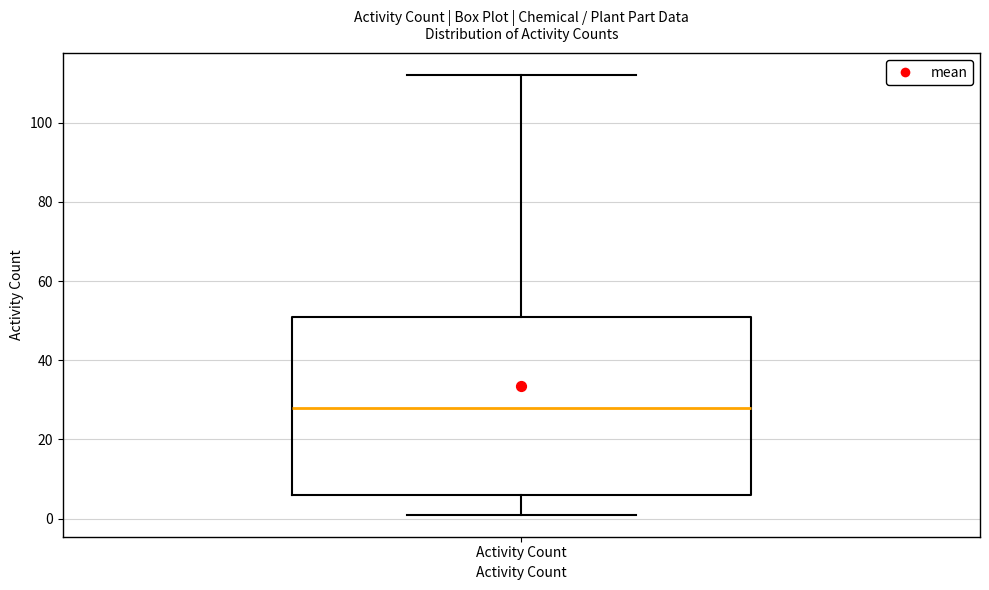

Where is the upper edge of the box for Activity Count on the y-axis? The values are not printed on the chart, so give them approximately, as read against the axis.

52